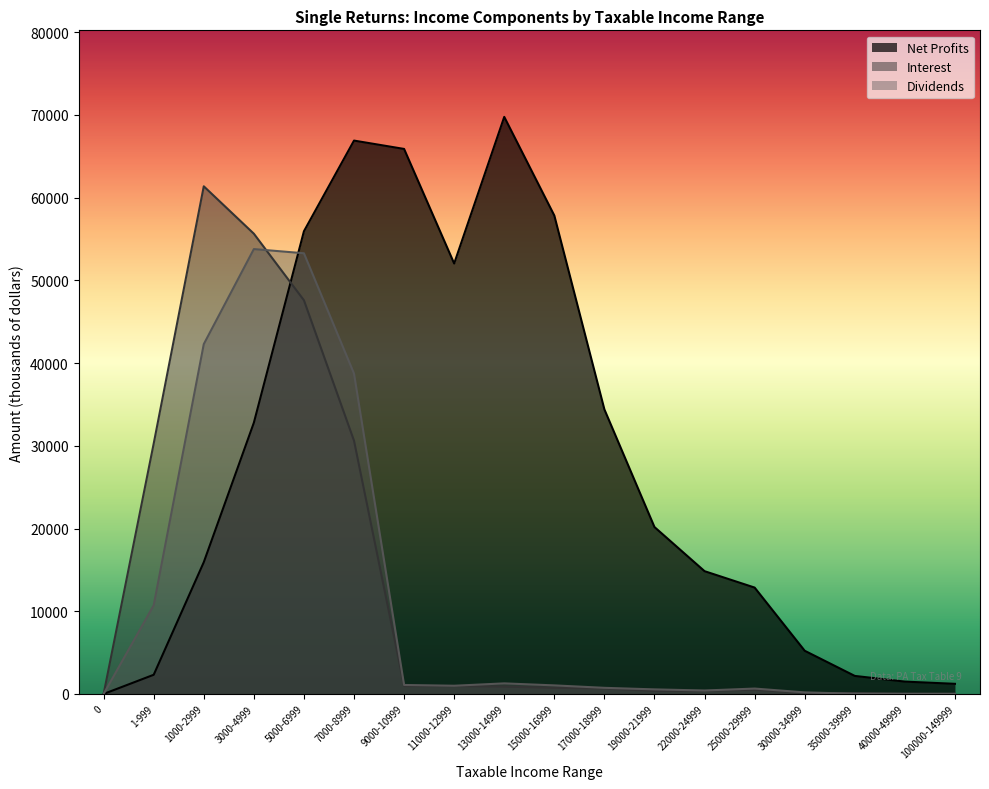

At how many categories does at least one series exceed 68851?

1